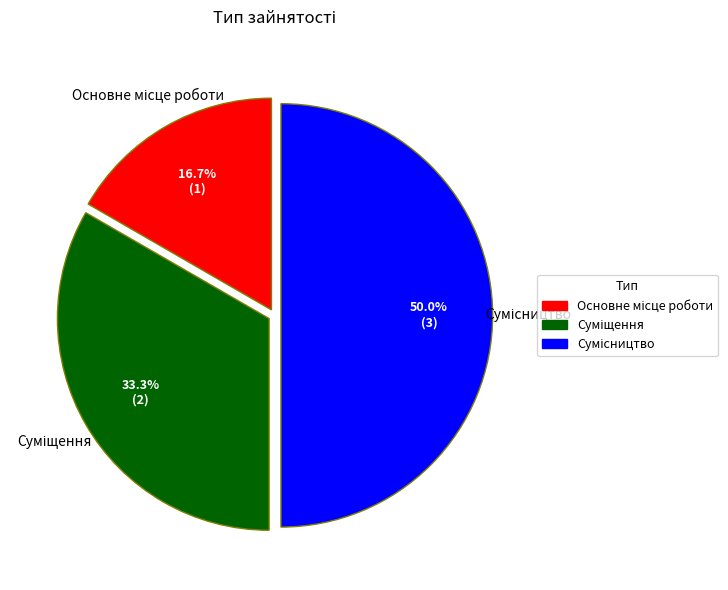

To the nearest percent, what percentage of the pie is Сумісництво?

50%